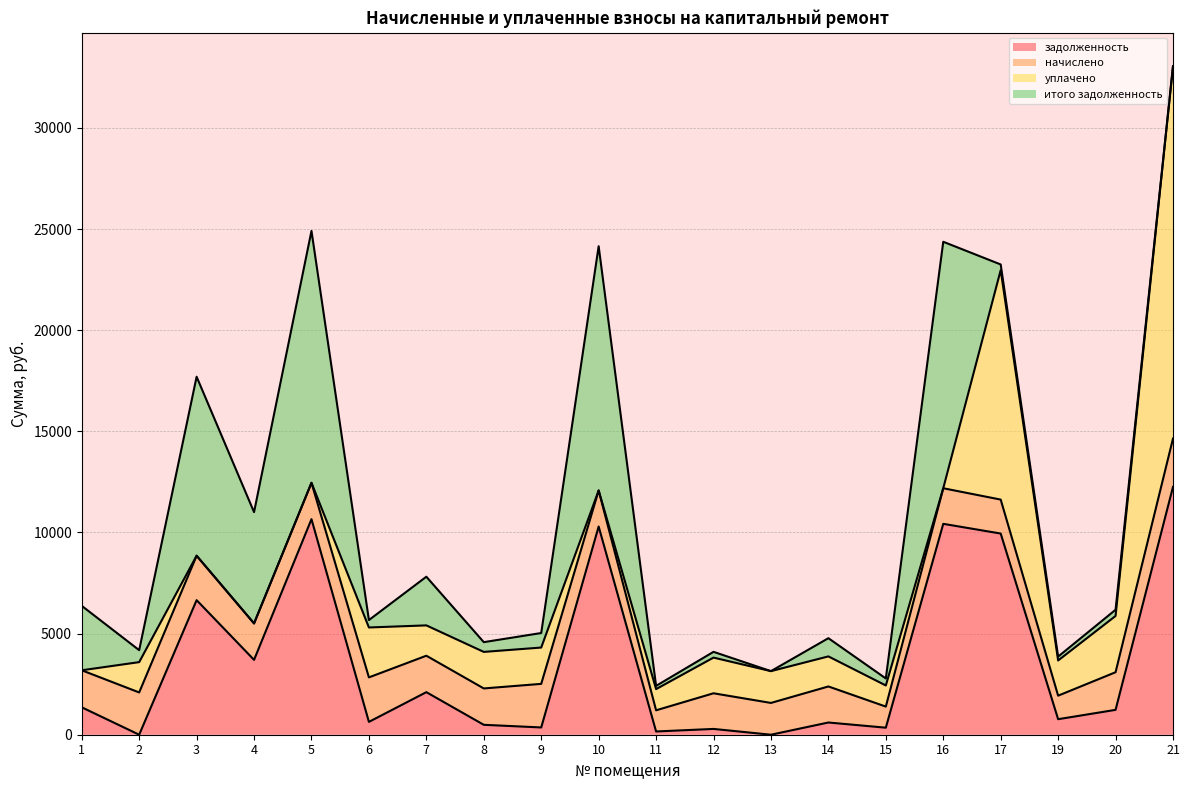

Where is начислено nearest to the value 1717?

17